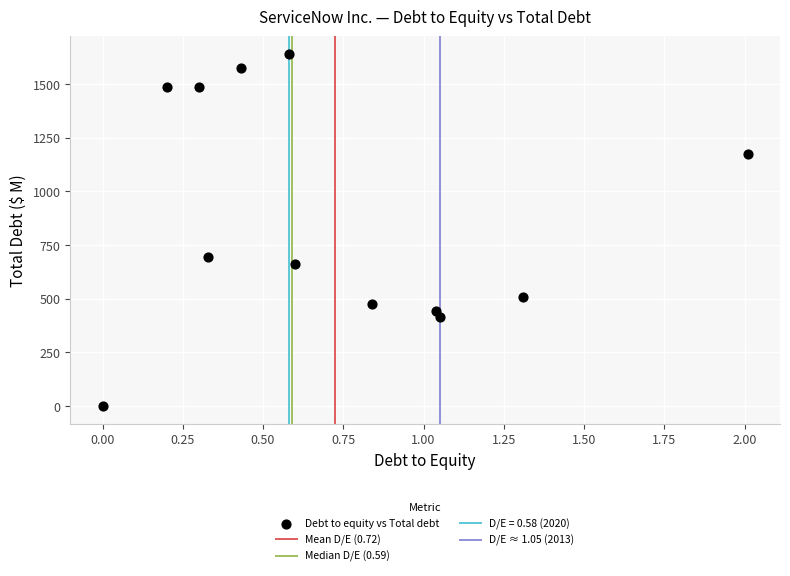

What Y value in the scatter plot is closest to 820?

695